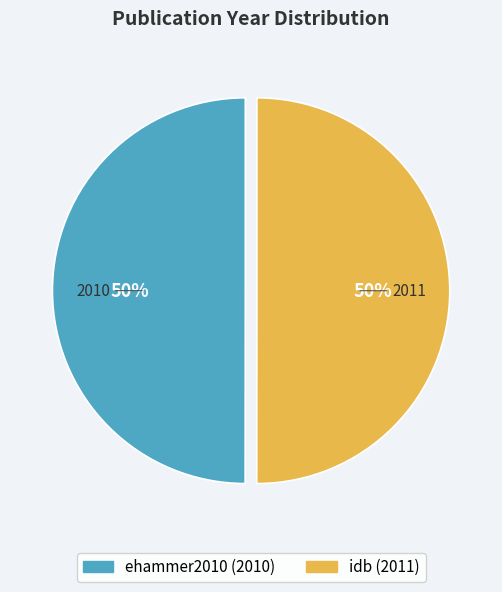

What percentage is the idb slice, to the nearest percent?

50%